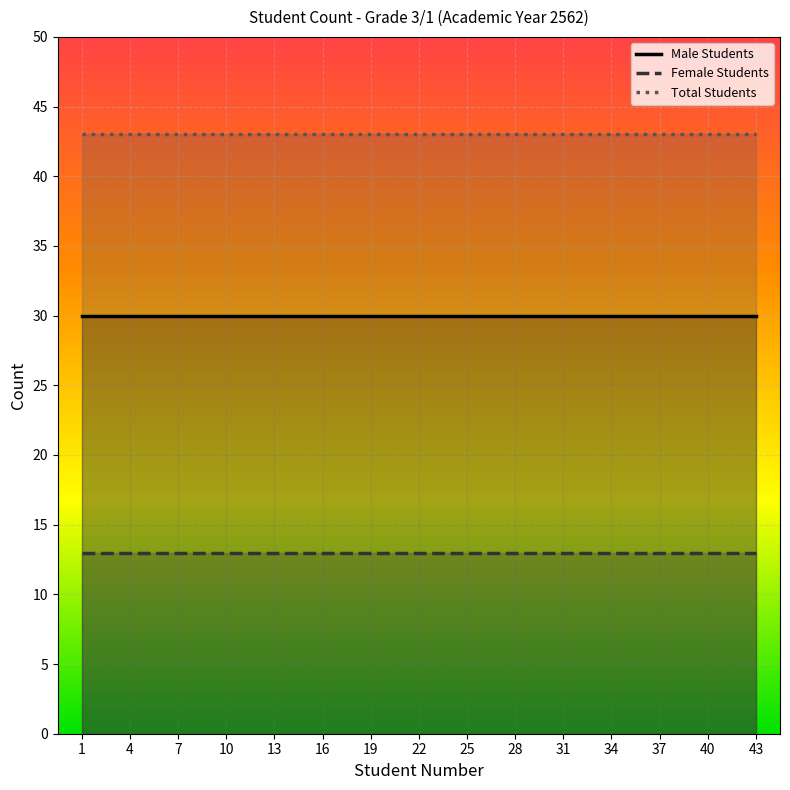

Rank the series by their average value, from highest to lowest.

Total Students, Male Students, Female Students